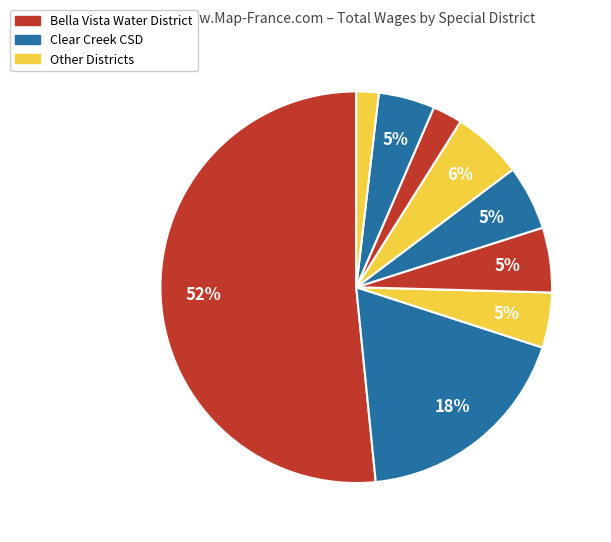

Count the number of slices in the pie.

9